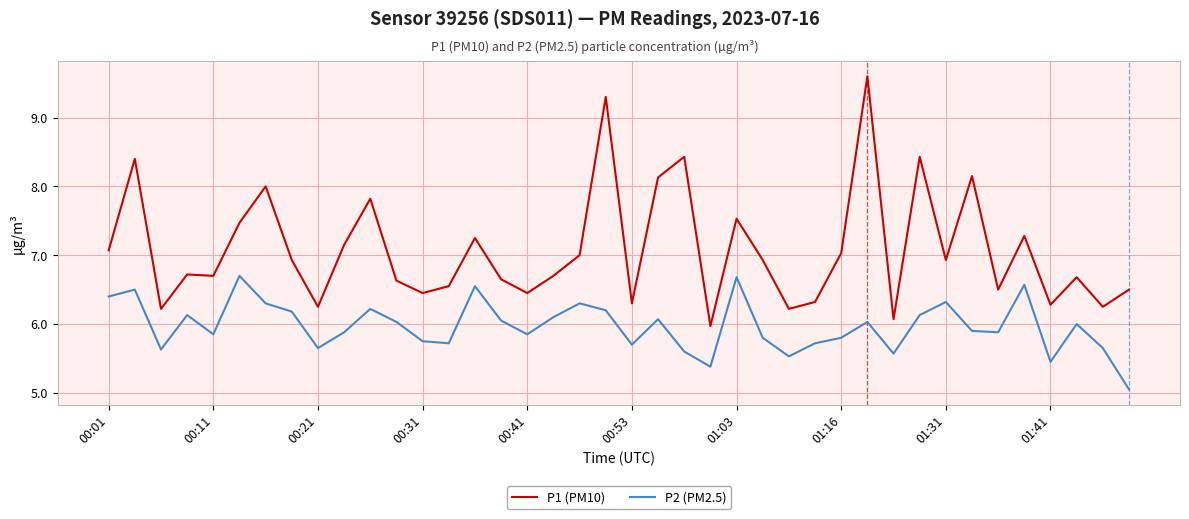

True or false: P2 (PM2.5) and P1 (PM10) cross at least once.

False